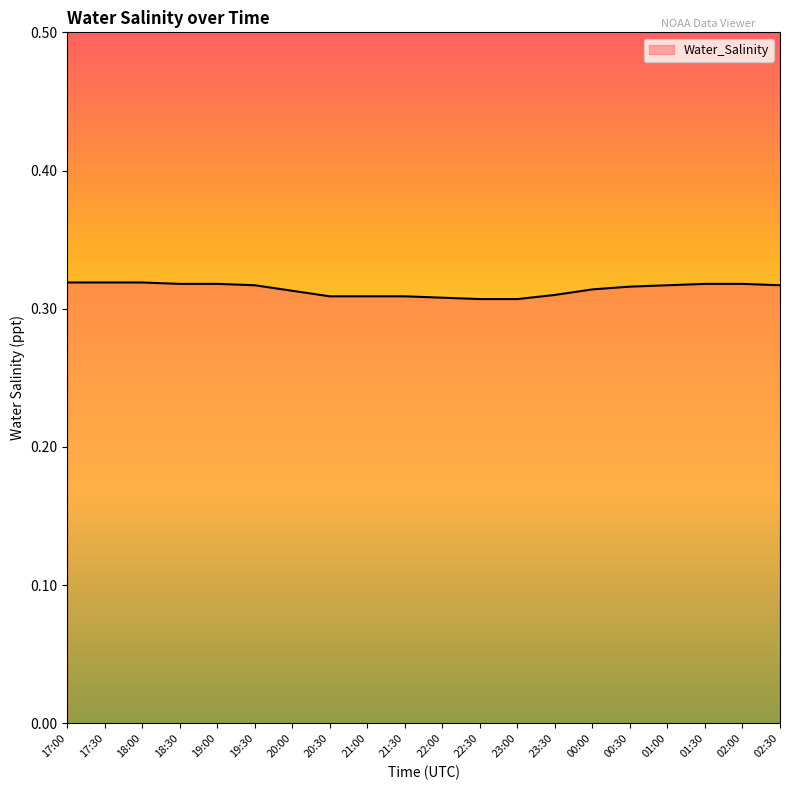

The chart shows a value of 0.1 at 19:00. True or false?

False